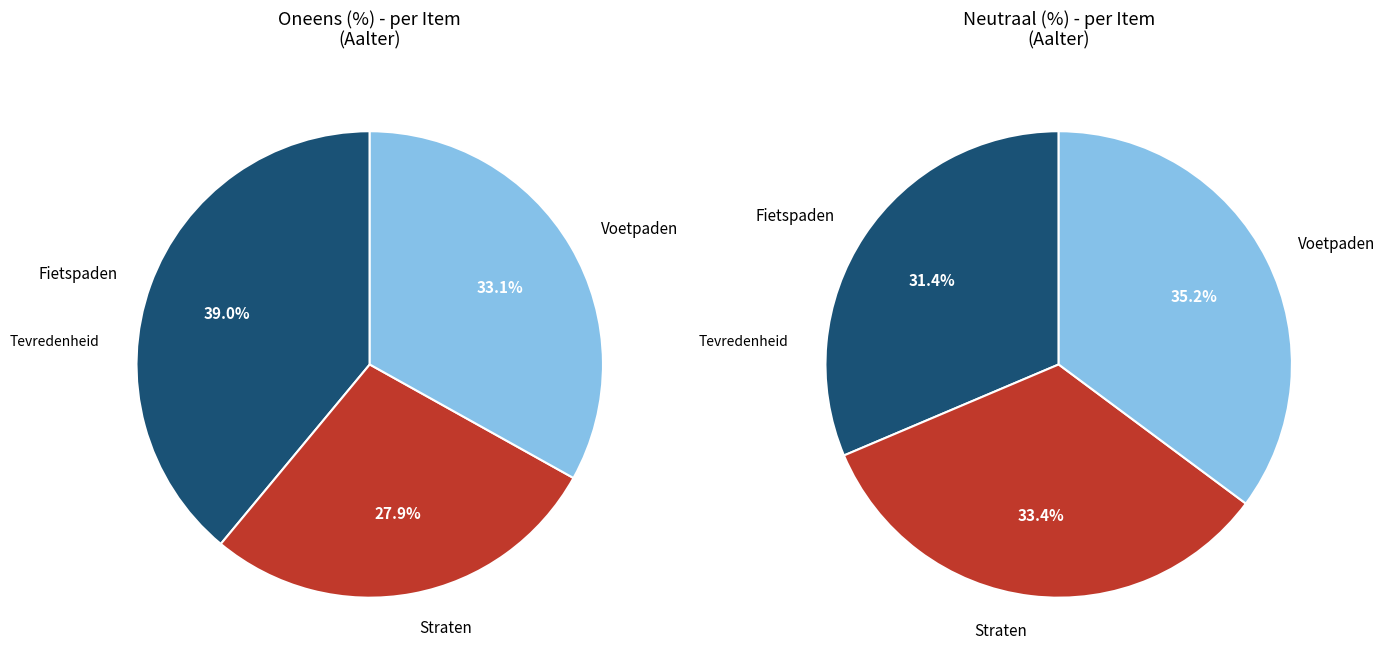

Between Fietspaden and Voetpaden, which is larger?

Fietspaden